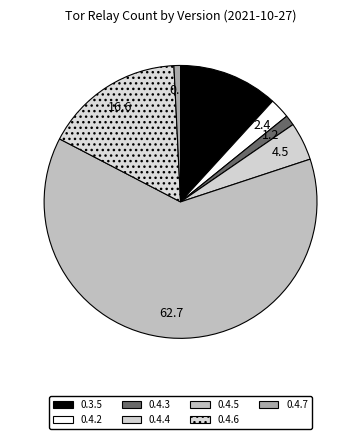

Does 0.4.7 account for over 50% of the chart?

No